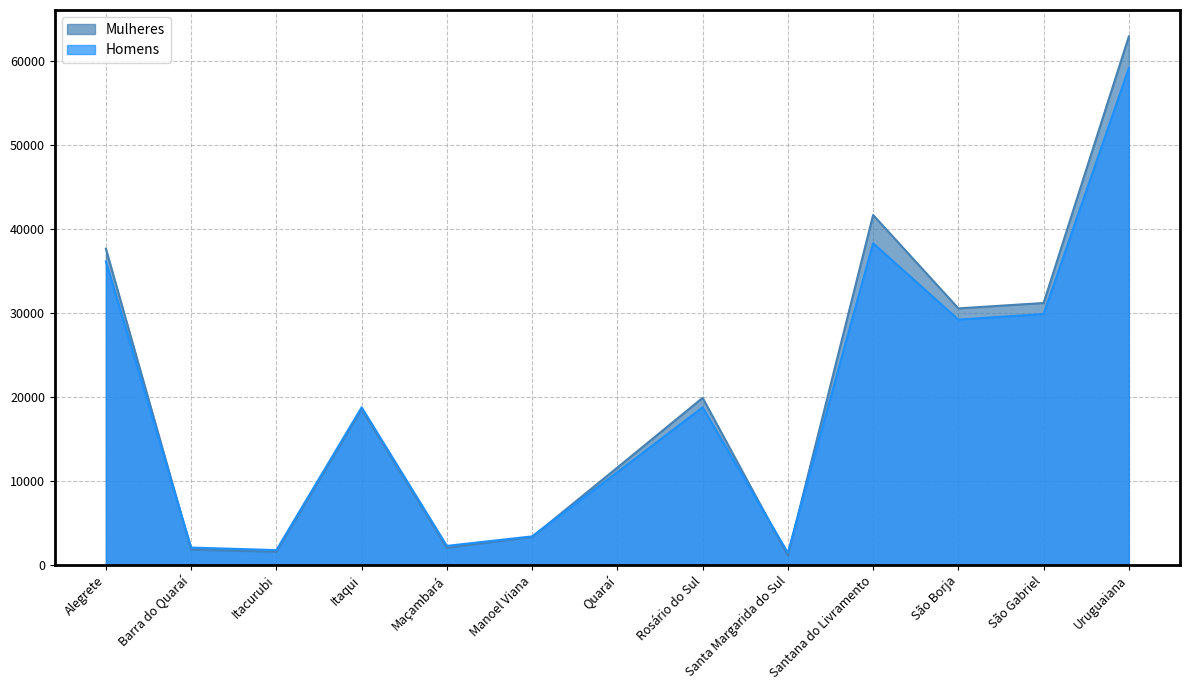

How many times do Mulheres and Homens cross each other?

4